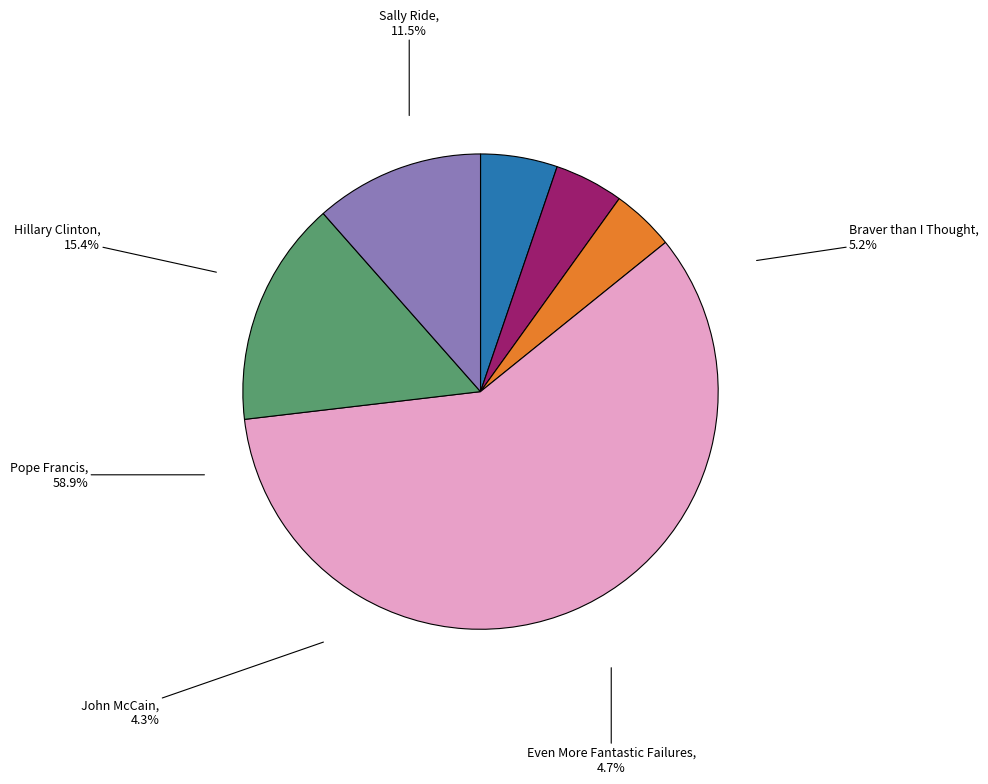

Rank the categories by value from highest to lowest.

Pope Francis, Hillary Clinton, Sally Ride, Braver than I Thought, Even More Fantastic Failures, John McCain